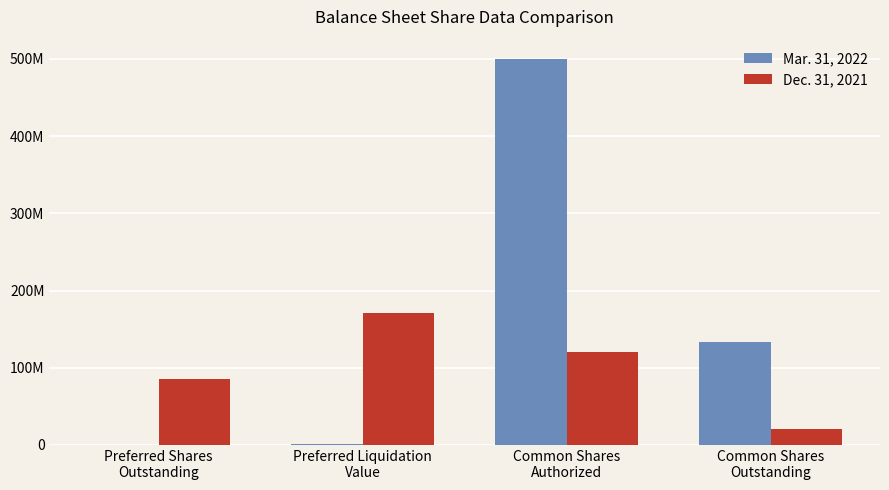

What position from the right is Preferred Liquidation
Value?

3